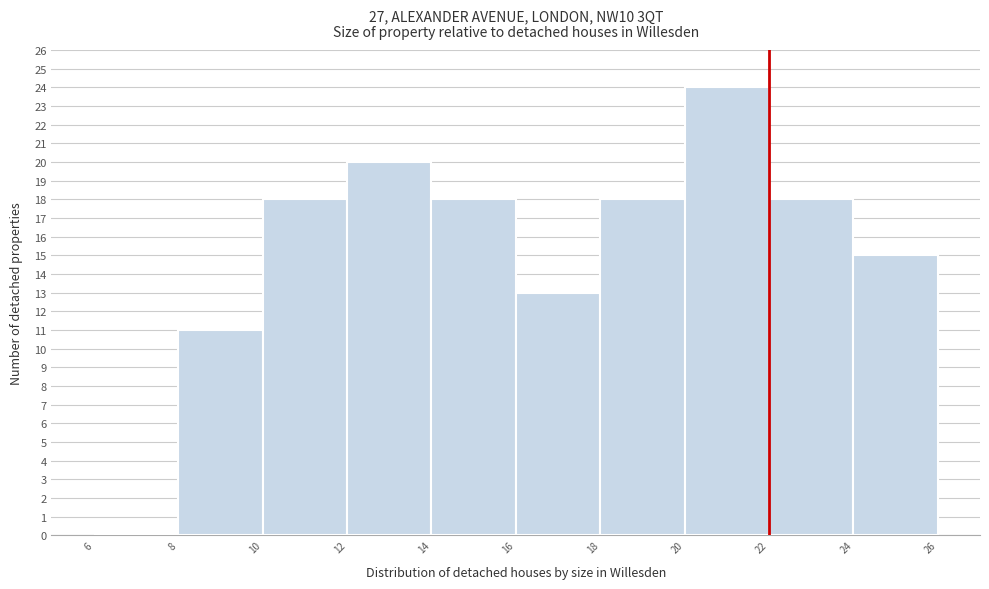

Which range on the x-axis has the tallest bar?

20 to 22